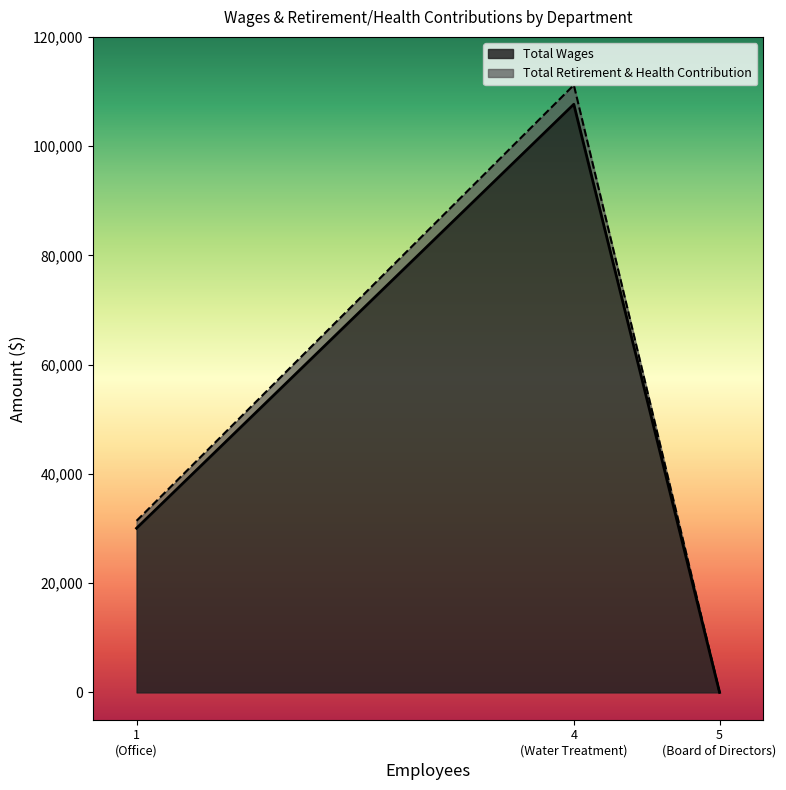

The value of Total Retirement & Health Contribution at Water Treatment is 1646. True or false?

False